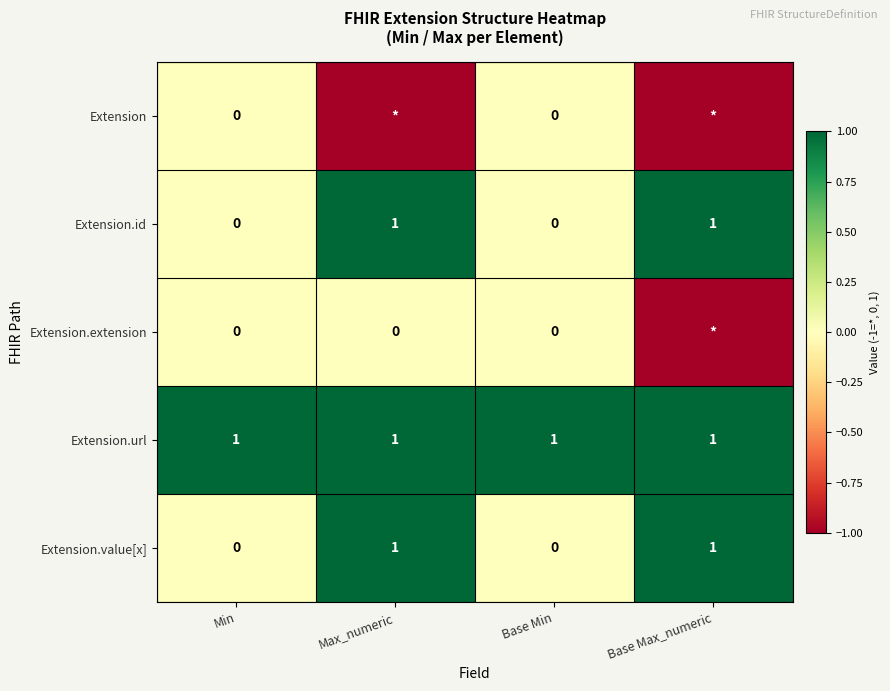

How many Extension.id values are between 0 and 1?

4